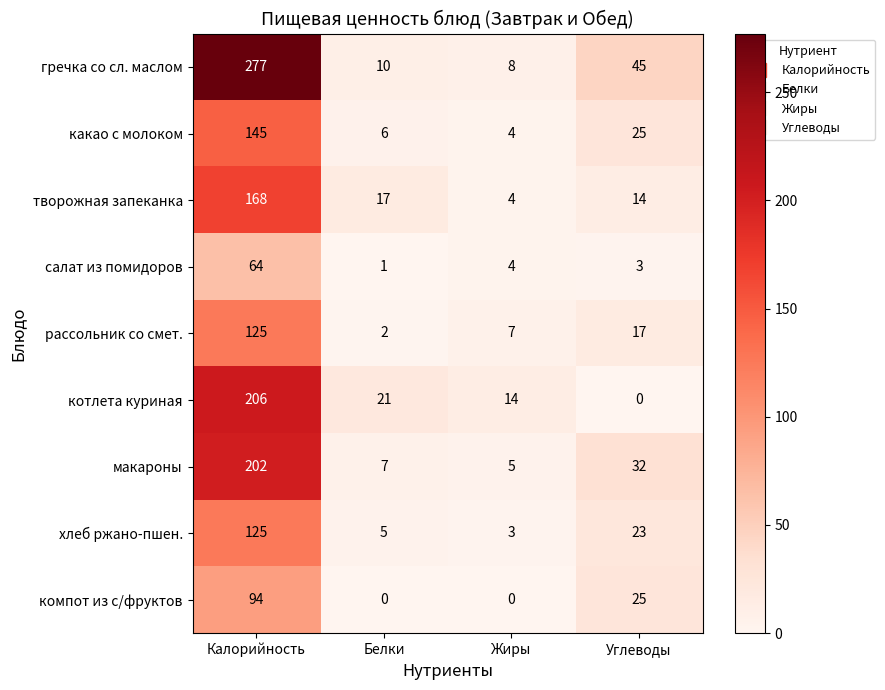

What is the difference between the maximum and minimum values in the гречка со сл. маслом series?

269